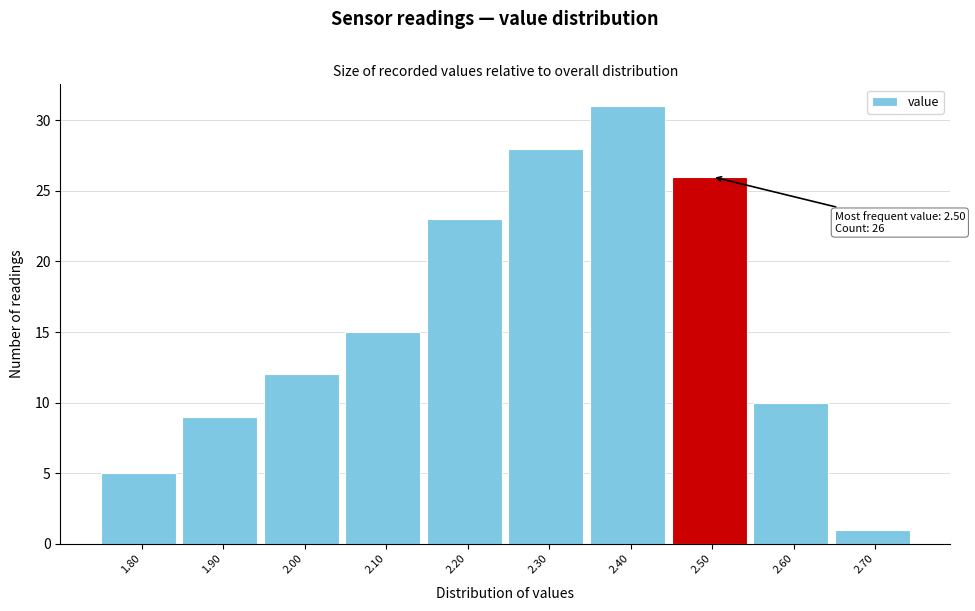

Over which range of the x-axis is the bar tallest?

2.35 to 2.45